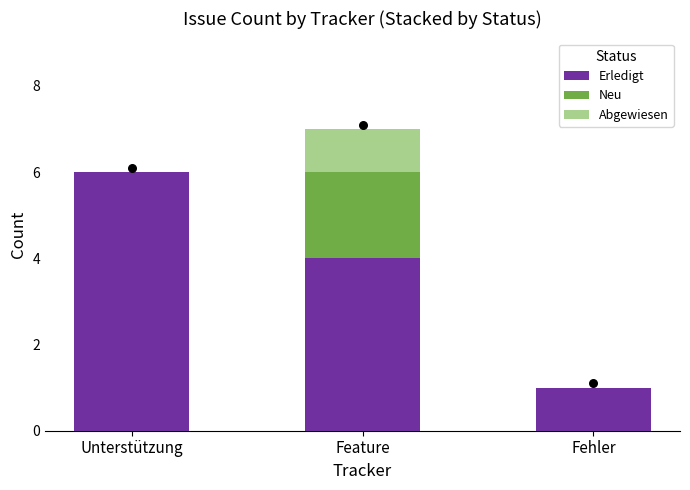

Which series contains the highest Y value?

Erledigt